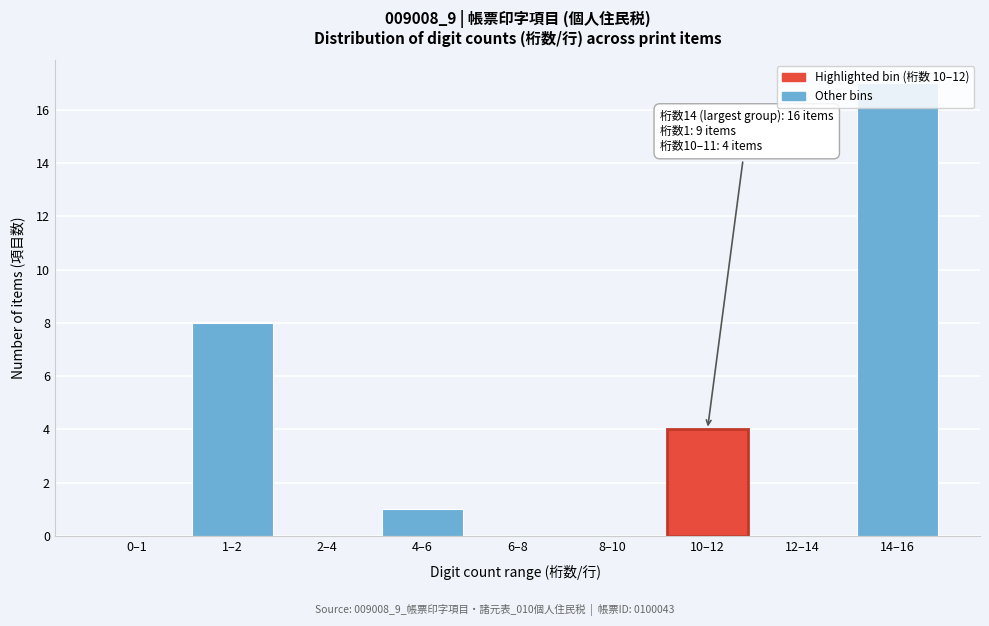

The chart shows a value of -5 at 2–4. True or false?

False